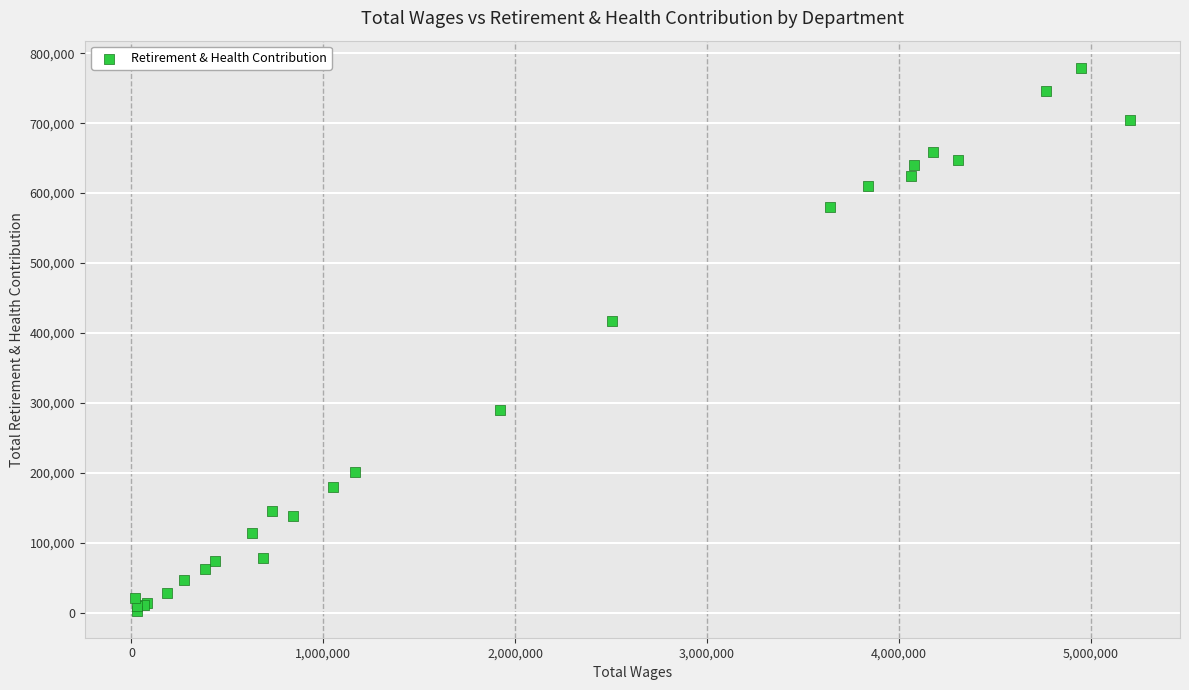

What Y value in the scatter plot is closest to 391230?

416681